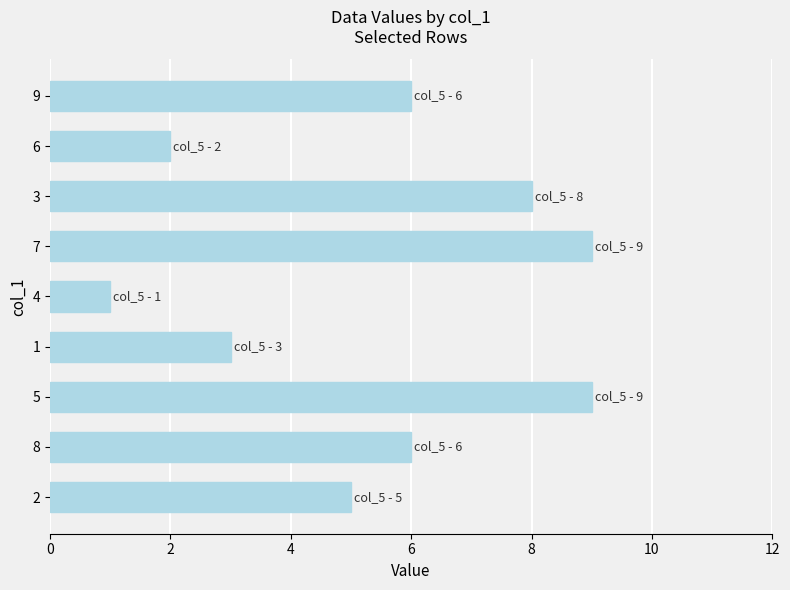

Reading top to bottom, transcribe all the data shown in this chart.

6	2	8	9	1	3	9	6	5